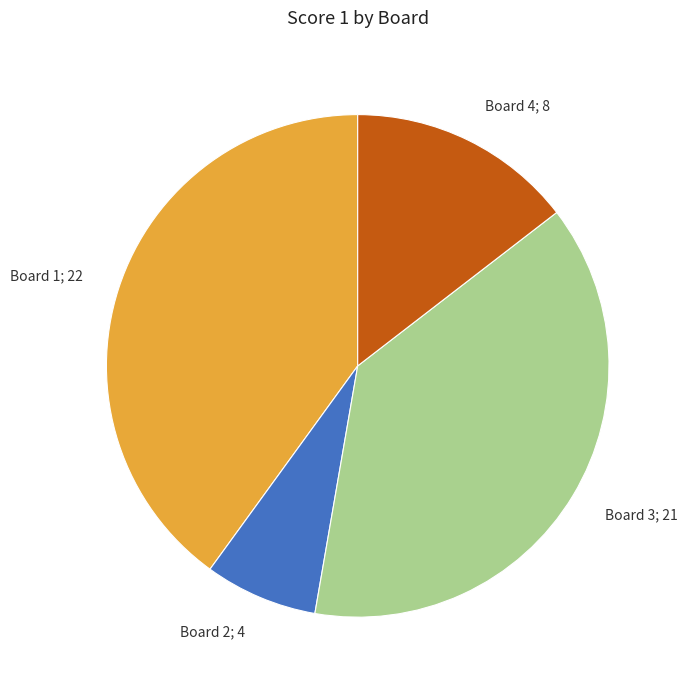

Is there a majority slice in this chart?

No